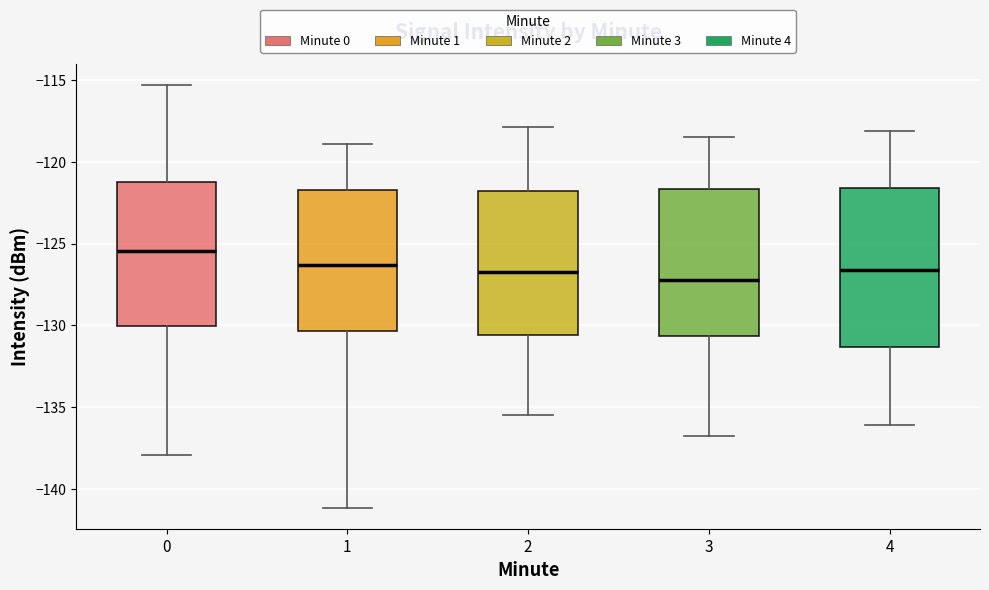

Where does the lower whisker of the box at x = 4 end on the y-axis? The values are not printed on the chart, so give them approximately, as read against the axis.

-136.0